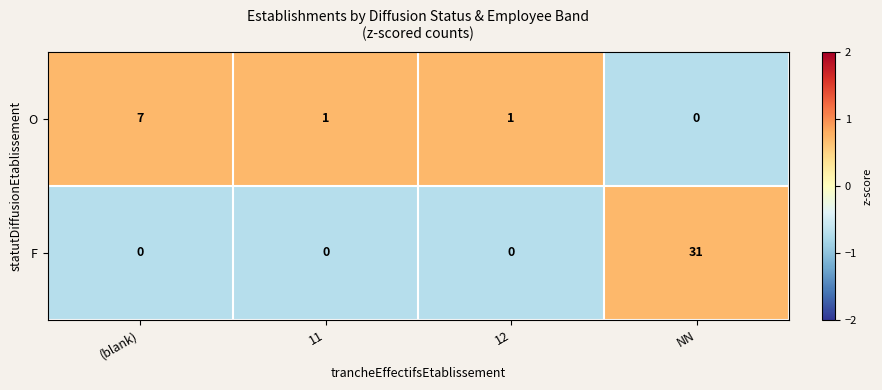

Count the number of categories in the chart.

4